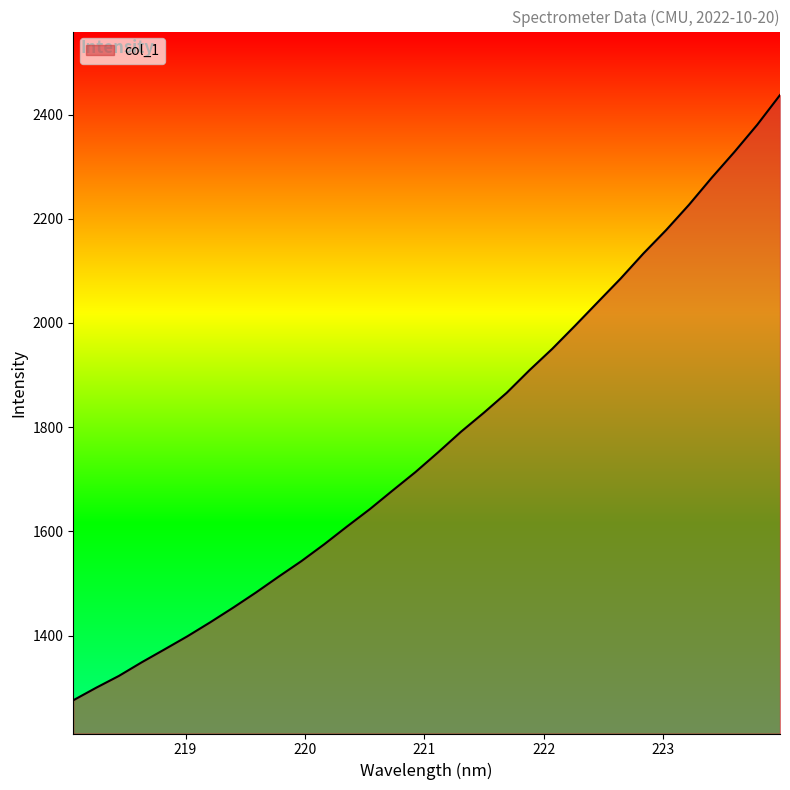

What is the difference between the maximum and minimum values?

1161.8